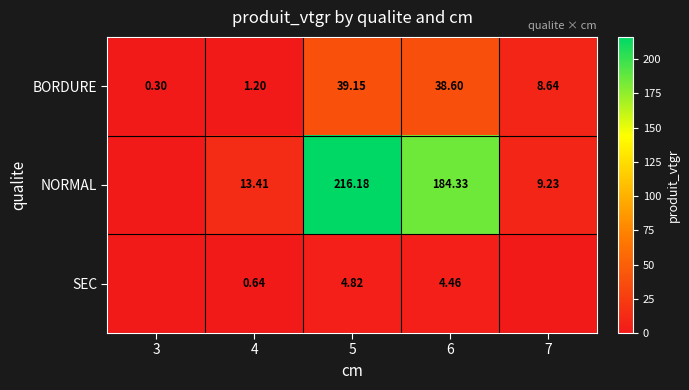

At 4, list the series in order from smallest to largest.

SEC, BORDURE, NORMAL